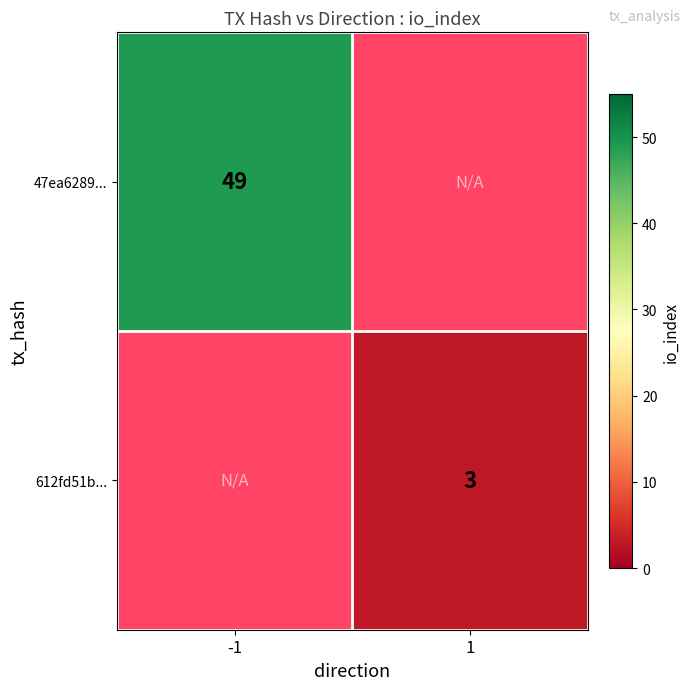

True or false: 612fd51b... has a value of 3 at 1.

True